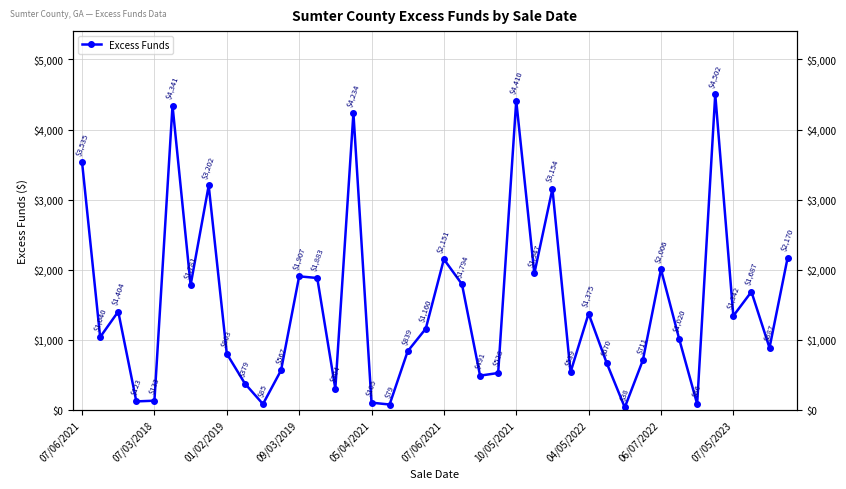

Is it true that the value at 33 is 672.3?

False